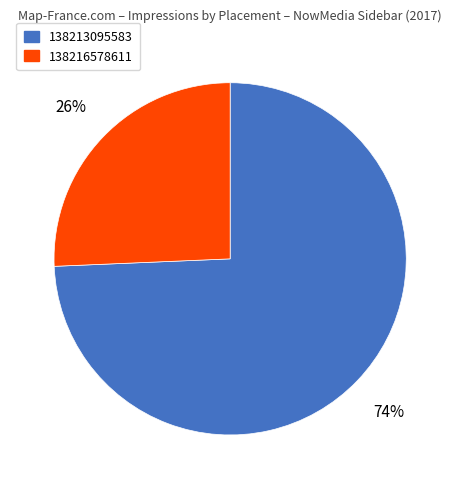

What is the smallest slice in the pie chart?

138216578611